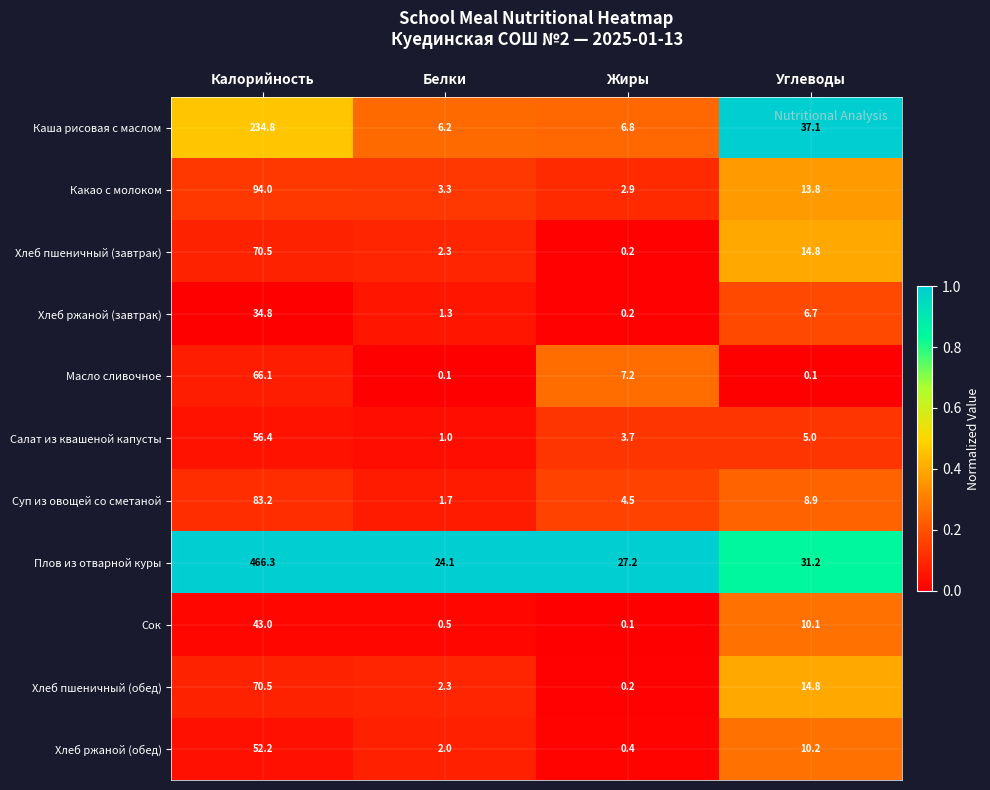

List the labels in order of Суп из овощей со сметаной value, largest first.

Калорийность, Углеводы, Жиры, Белки